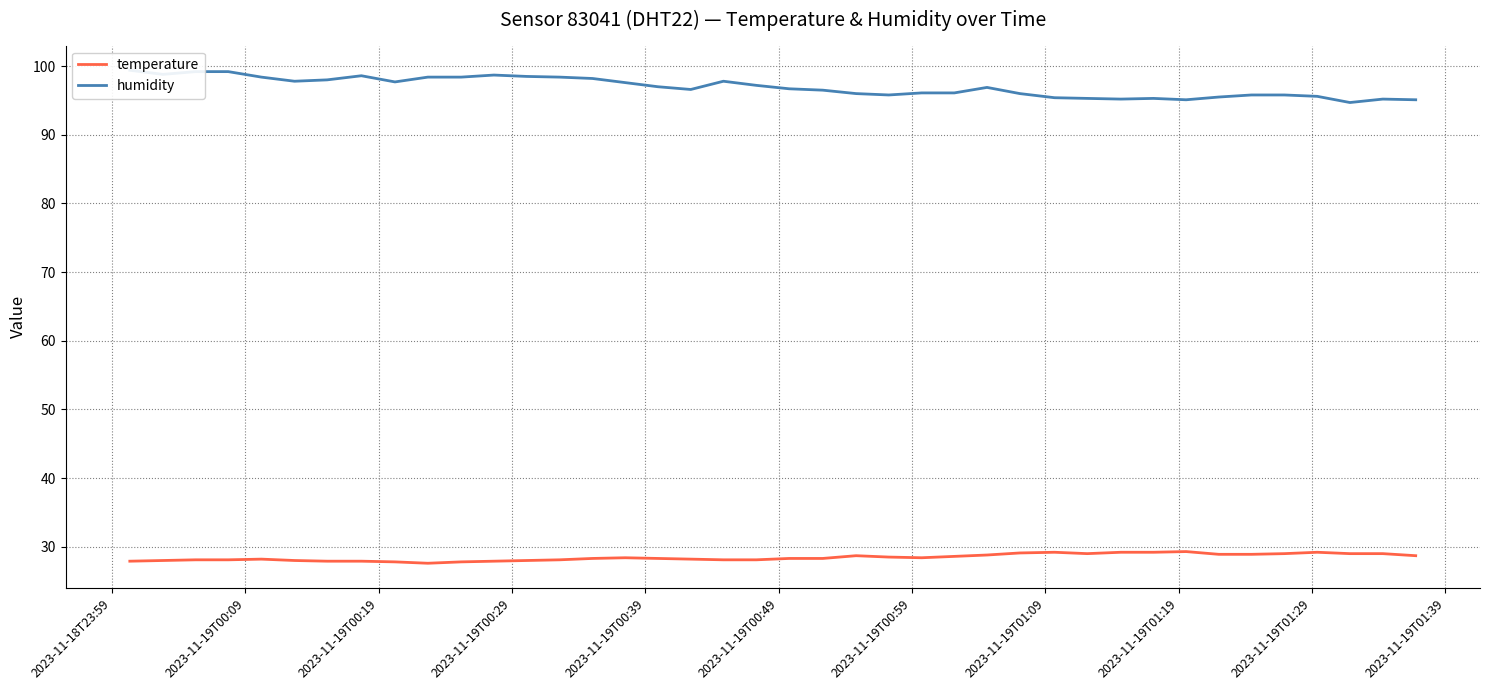

How many data points does each series have?

40